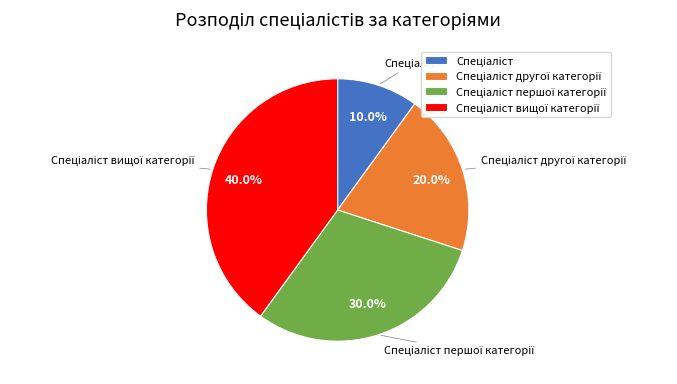

Does any single category account for the majority?

No